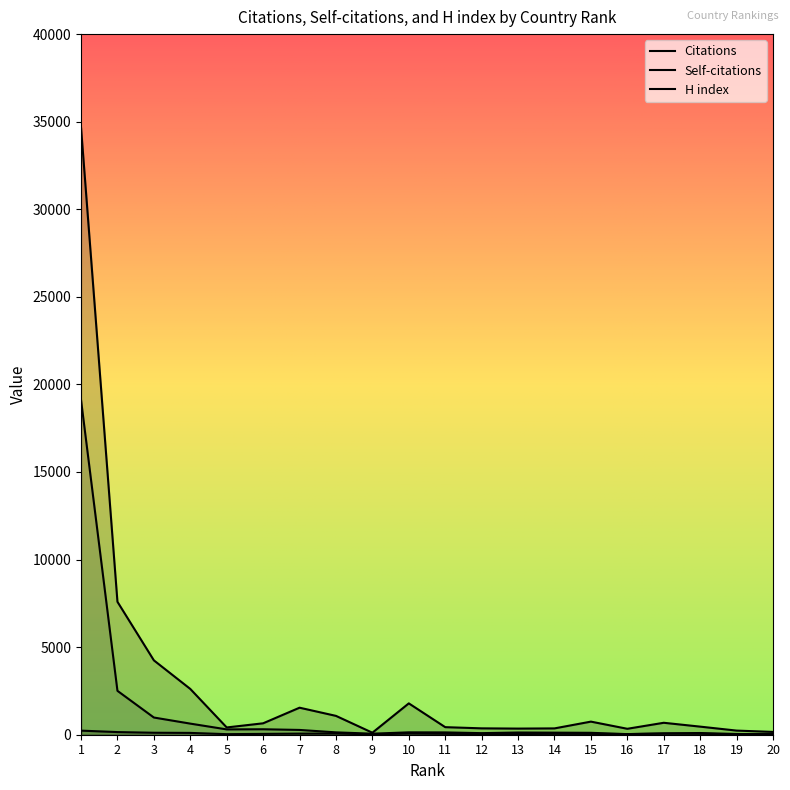

Between which two adjacent categories do H index and Self-citations first intersect?

15 and 16